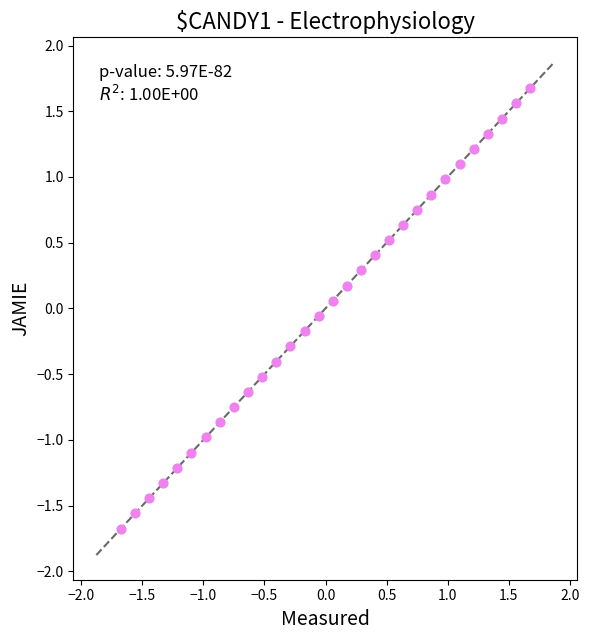

What is the range of Y values (max minus min)?

3.4